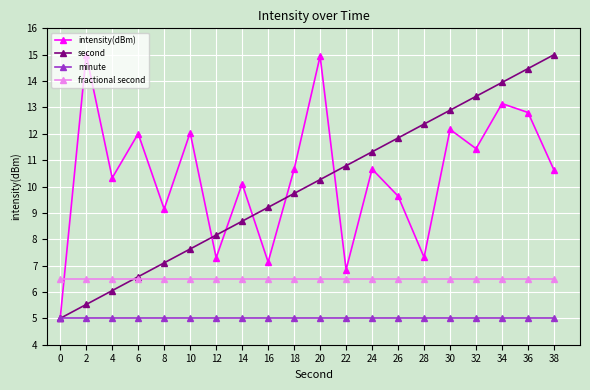

What is the difference between the highest and lowest values at 12?

3.2